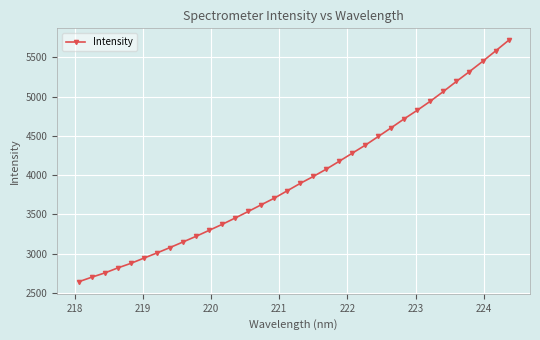

What is the difference between the second highest and second lowest values?

2879.4